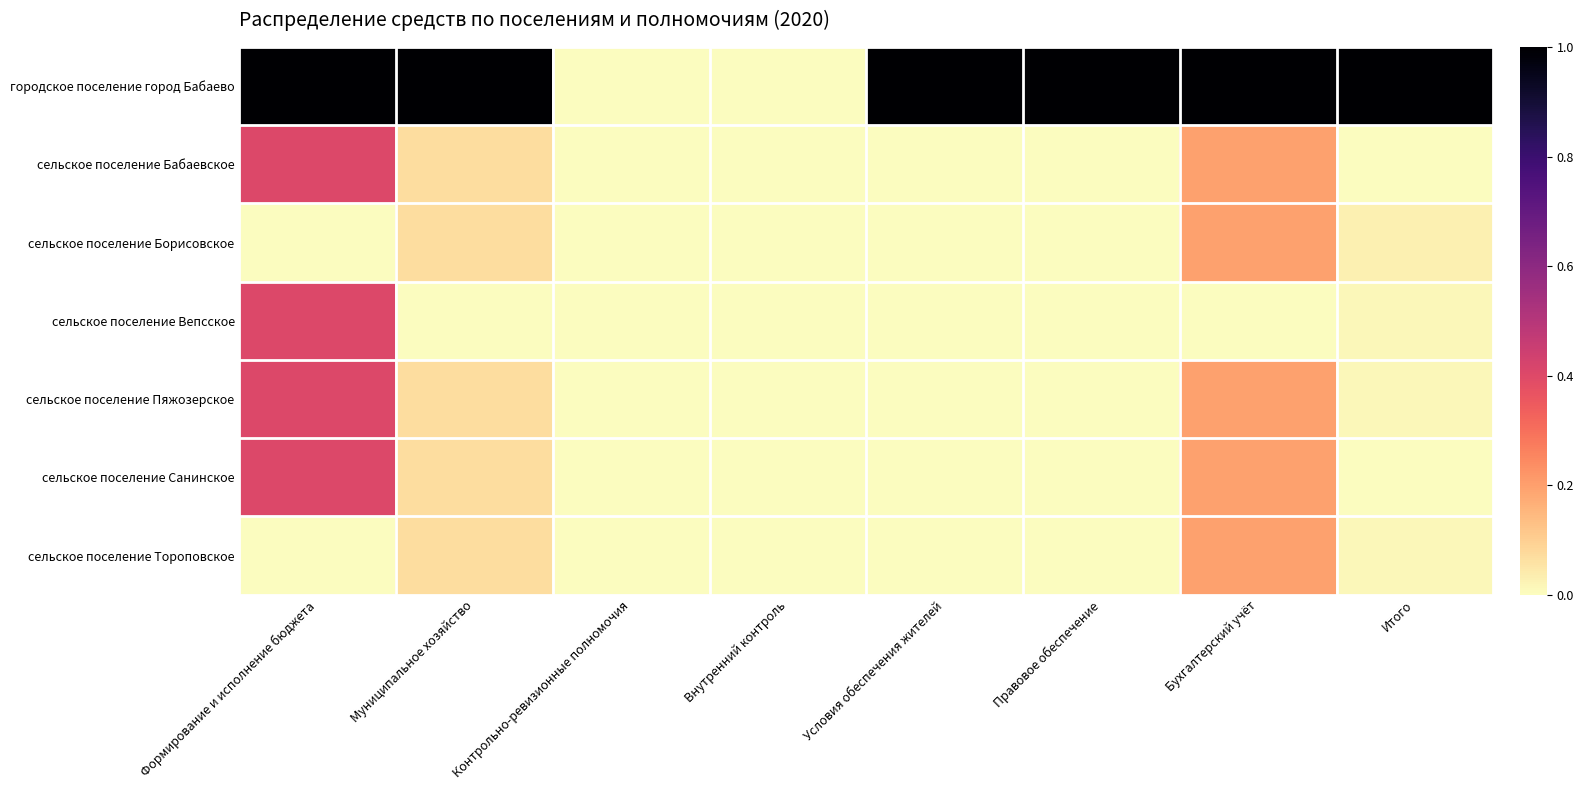

Reading right to left, what are all the values shown in this chart?

городское поселение город Бабаево: Итого=1.0	Бухгалтерский учёт=1.0	Правовое обеспечение=1.0	Условия обеспечения жителей=1.0	Внутренний контроль=0.0	Контрольно-ревизионные полномочия=0.0	Муниципальное хозяйство=1.0	Формирование и исполнение бюджета=1.0
сельское поселение Бабаевское: Итого=0.0	Бухгалтерский учёт=0.2	Правовое обеспечение=0.0	Условия обеспечения жителей=0.0	Внутренний контроль=0.0	Контрольно-ревизионные полномочия=0.0	Муниципальное хозяйство=0.1	Формирование и исполнение бюджета=0.4
сельское поселение Борисовское: Итого=0.0	Бухгалтерский учёт=0.2	Правовое обеспечение=0.0	Условия обеспечения жителей=0.0	Внутренний контроль=0.0	Контрольно-ревизионные полномочия=0.0	Муниципальное хозяйство=0.1	Формирование и исполнение бюджета=0.0
сельское поселение Вепсское: Итого=0.0	Бухгалтерский учёт=0.0	Правовое обеспечение=0.0	Условия обеспечения жителей=0.0	Внутренний контроль=0.0	Контрольно-ревизионные полномочия=0.0	Муниципальное хозяйство=0.0	Формирование и исполнение бюджета=0.4
сельское поселение Пяжозерское: Итого=0.0	Бухгалтерский учёт=0.2	Правовое обеспечение=0.0	Условия обеспечения жителей=0.0	Внутренний контроль=0.0	Контрольно-ревизионные полномочия=0.0	Муниципальное хозяйство=0.1	Формирование и исполнение бюджета=0.4
сельское поселение Санинское: Итого=0.0	Бухгалтерский учёт=0.2	Правовое обеспечение=0.0	Условия обеспечения жителей=0.0	Внутренний контроль=0.0	Контрольно-ревизионные полномочия=0.0	Муниципальное хозяйство=0.1	Формирование и исполнение бюджета=0.4
сельское поселение Тороповское: Итого=0.0	Бухгалтерский учёт=0.2	Правовое обеспечение=0.0	Условия обеспечения жителей=0.0	Внутренний контроль=0.0	Контрольно-ревизионные полномочия=0.0	Муниципальное хозяйство=0.1	Формирование и исполнение бюджета=0.0